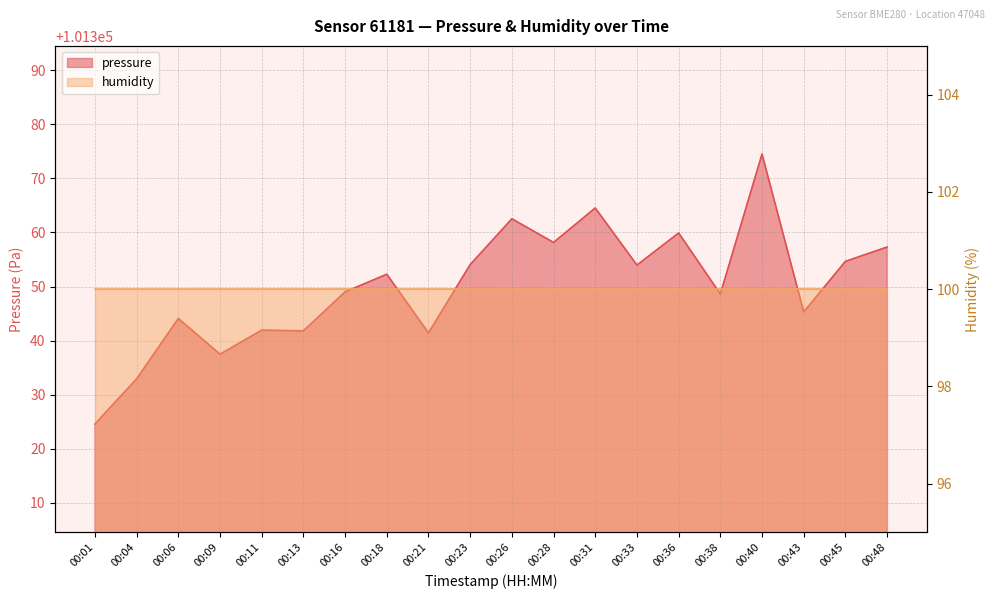

Between 00:18 and 00:23, which is larger?

00:23